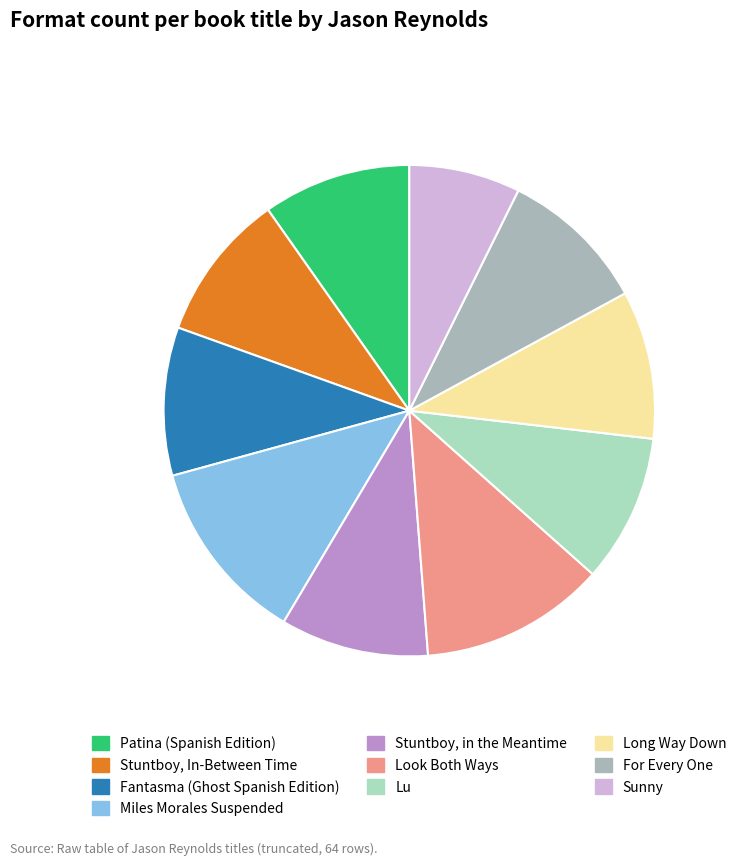

Is it true that Miles Morales Suspended is 19% of the pie?

False